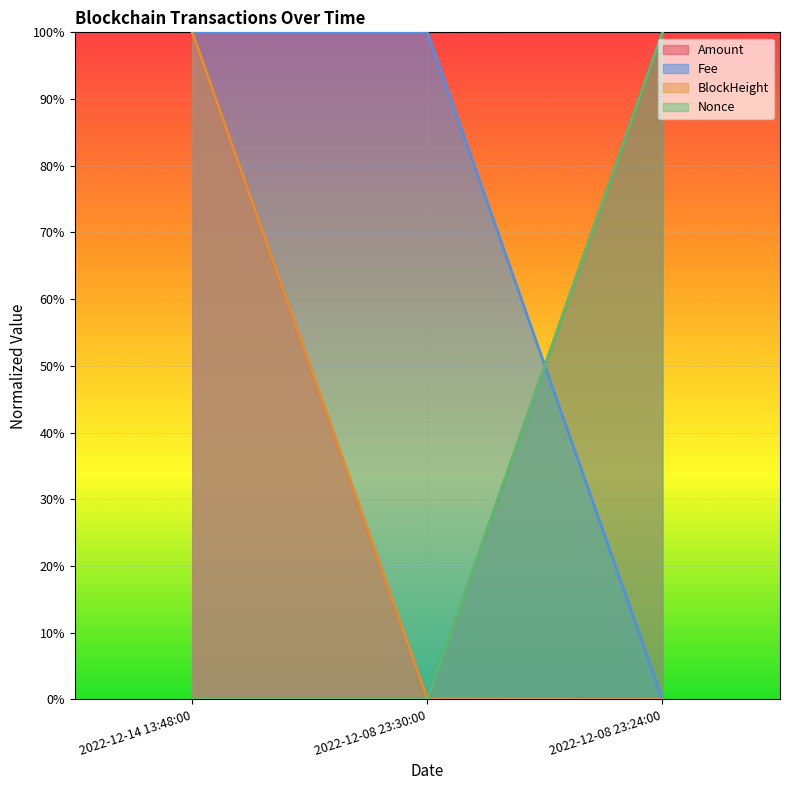

What are all the series names shown in the legend?

Amount, Fee, BlockHeight, Nonce